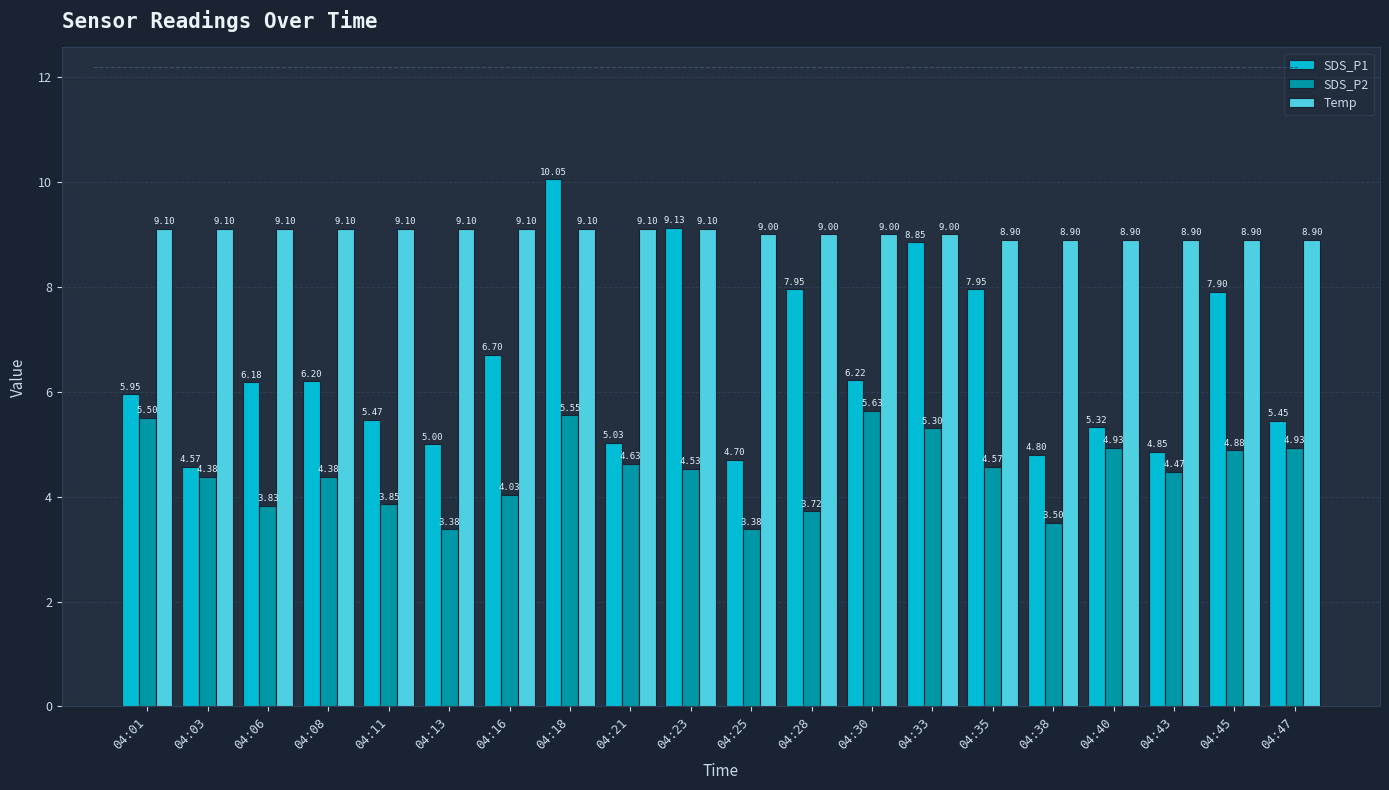

List the series in order of their overall mean, highest first.

Temp, SDS_P1, SDS_P2